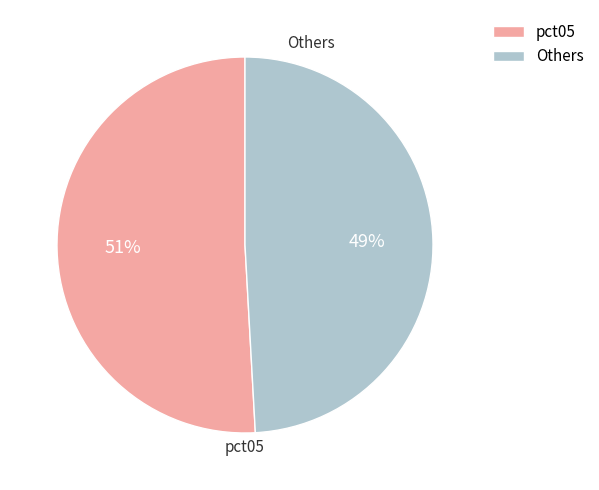

Does any single category account for the majority?

Yes